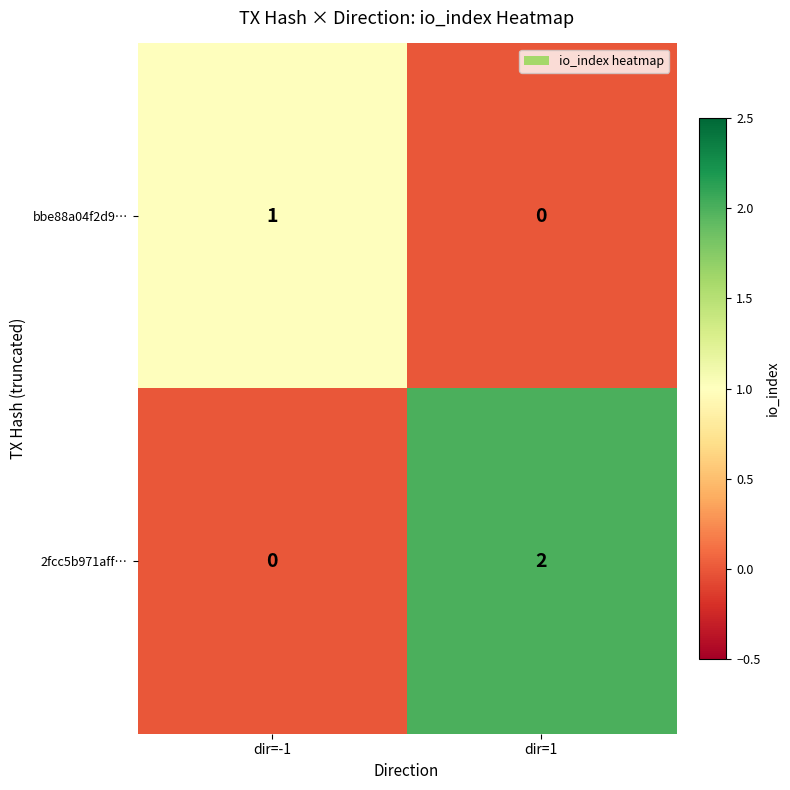

At which category is the sum across all series the highest?

dir=1